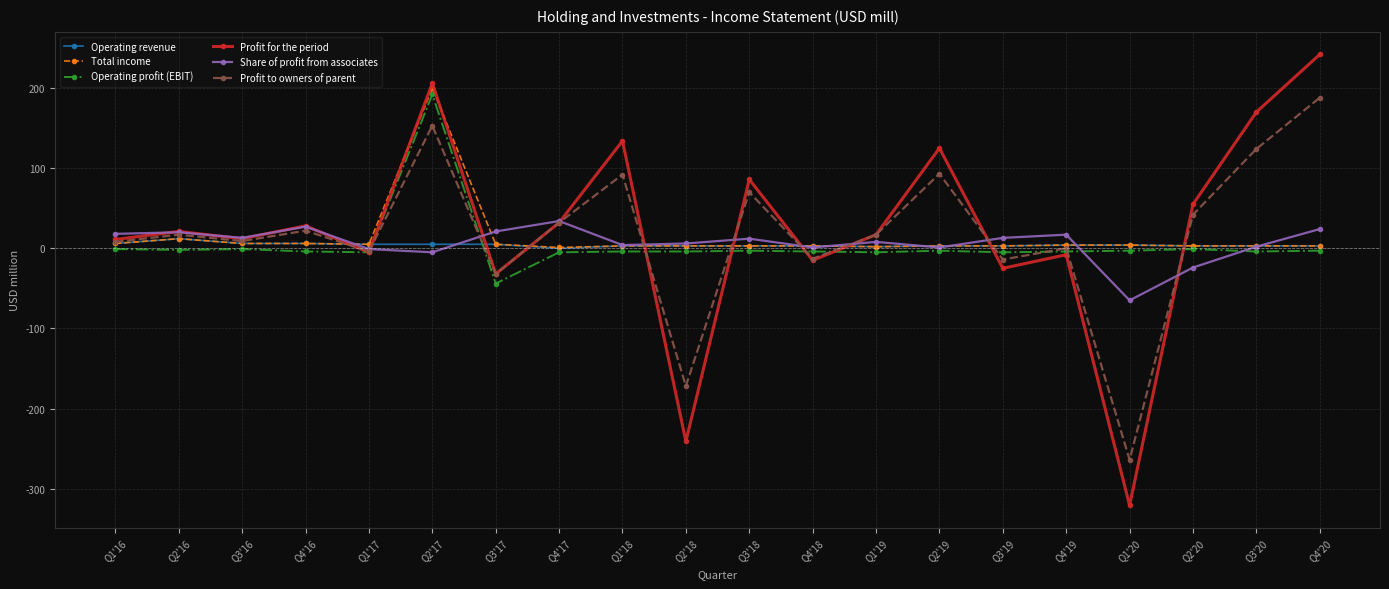

Which series changed the most between Q3'18 and Q4'18?

Profit for the period